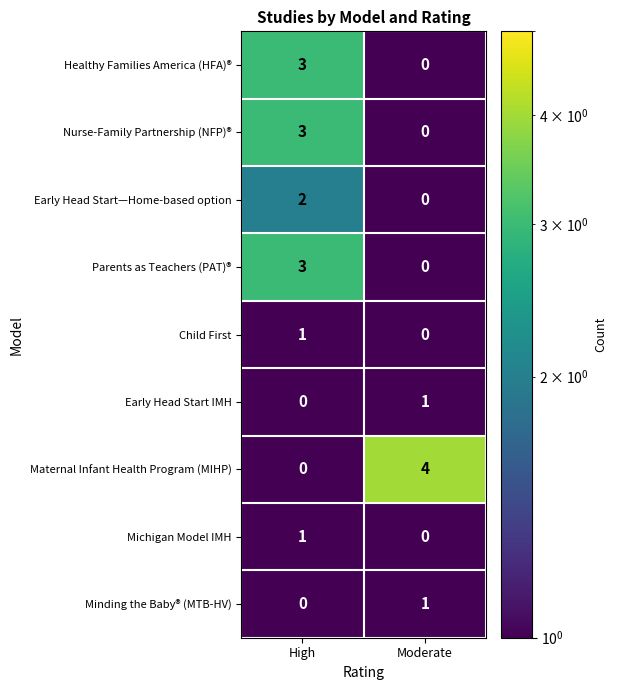

True or false: Child First has a value of 1 at High.

True